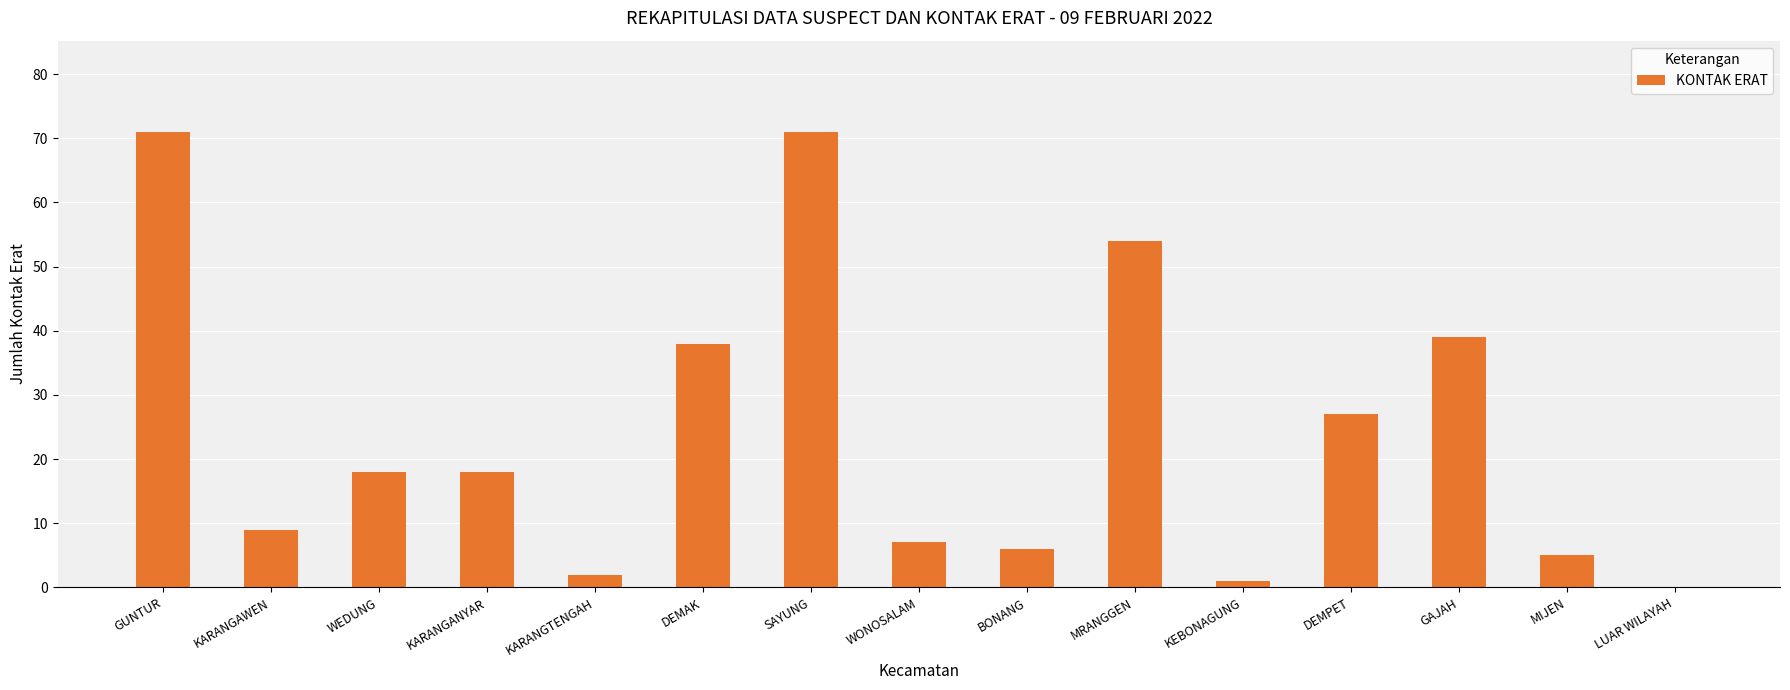

What is the sum of the values at WEDUNG and BONANG?

24